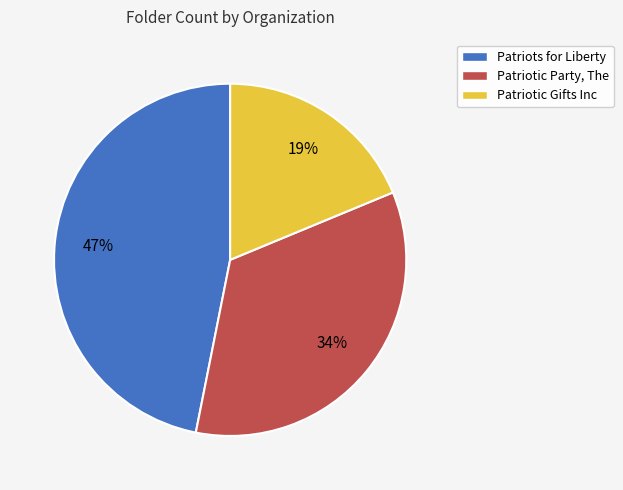

Between Patriotic Gifts Inc and Patriots for Liberty, which is larger?

Patriots for Liberty